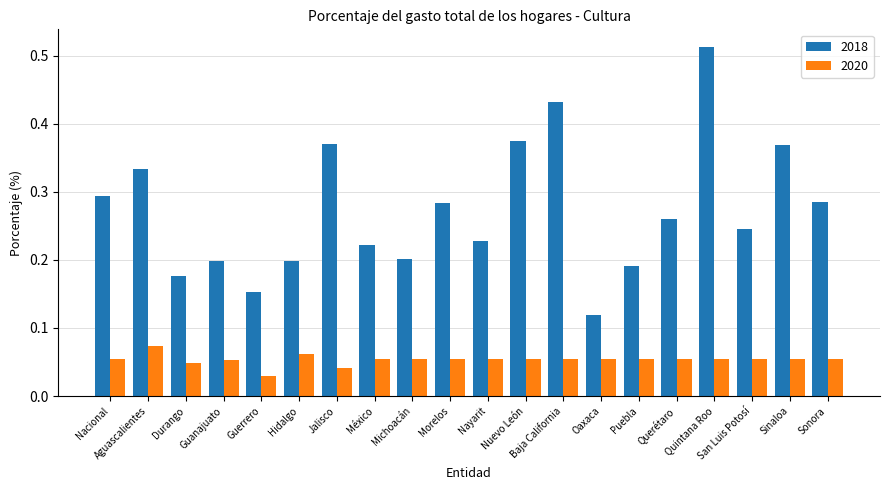

What are all the series names shown in the legend?

2018, 2020